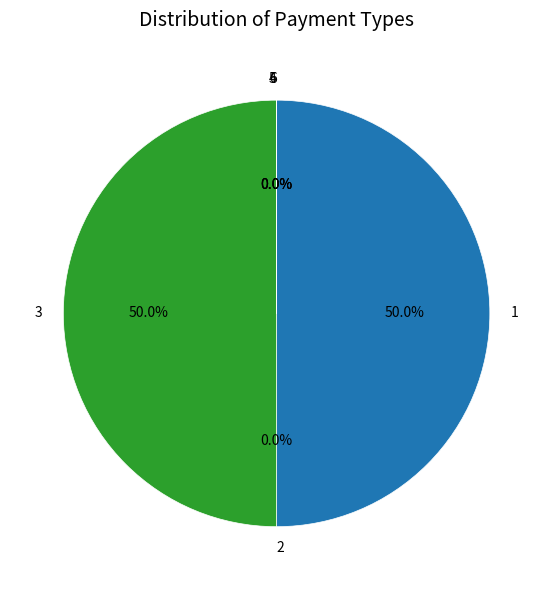

Does 1 account for over 50% of the chart?

No